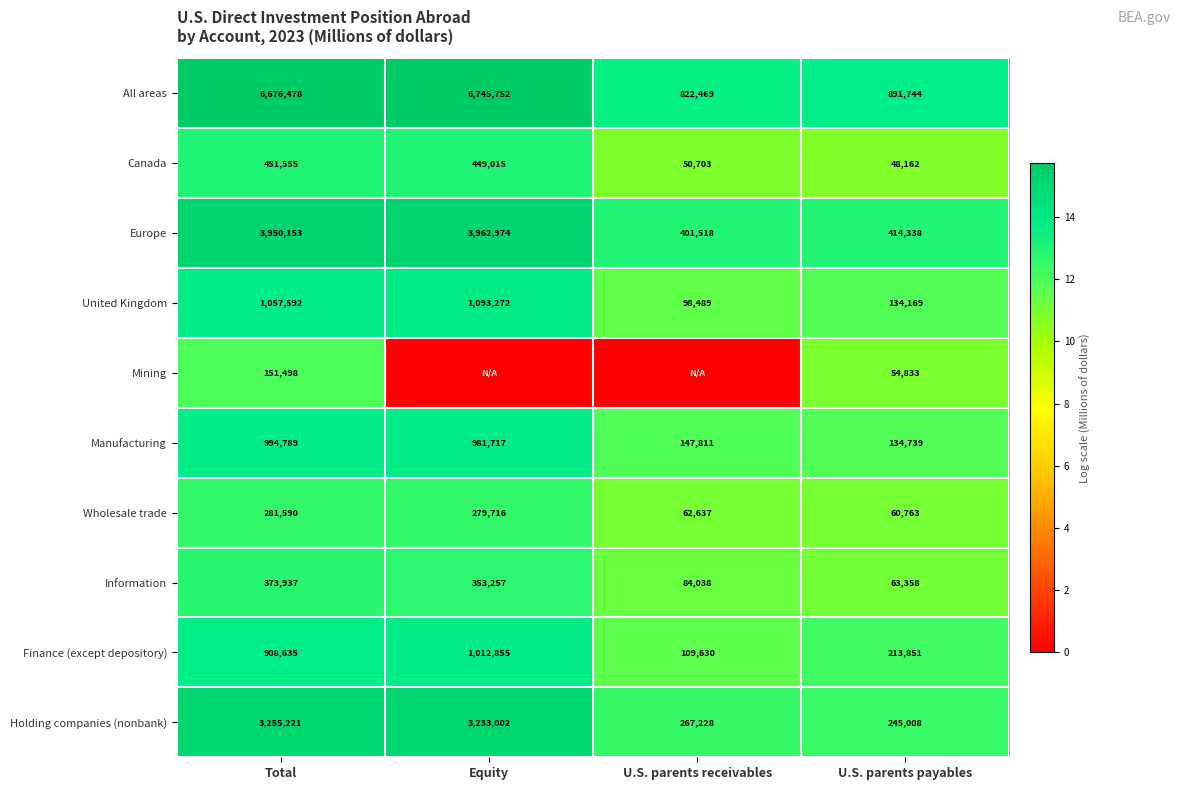

What is the maximum value shown in the chart?

15.7